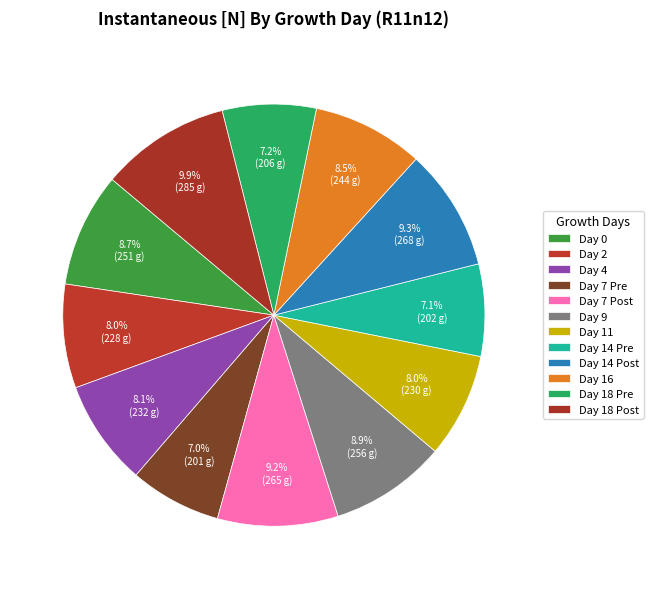

Which slice is the largest?

Day 18 Post